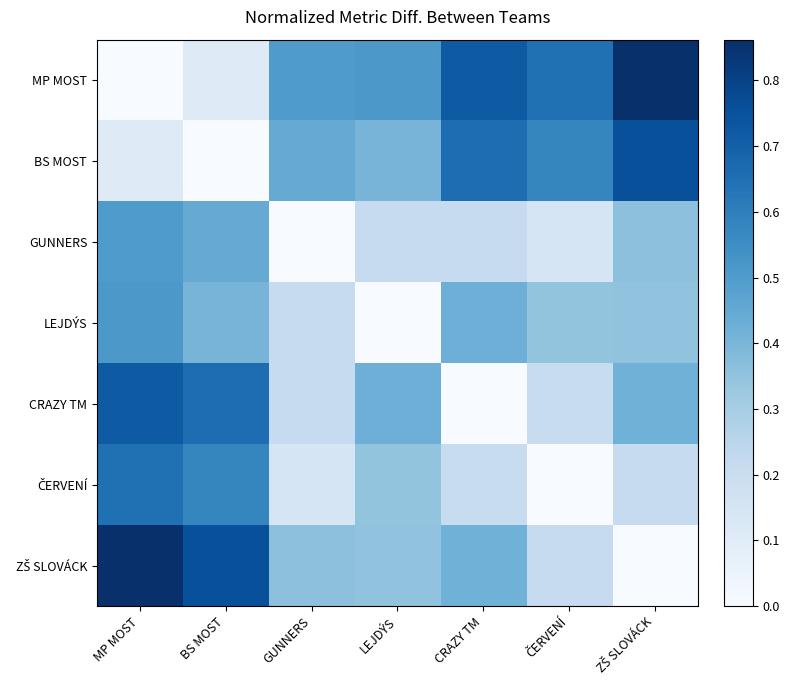

Which series has the largest range (max minus min)?

MP MOST